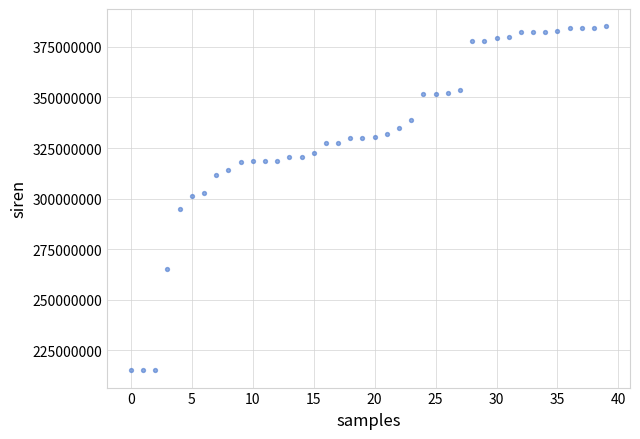

What is the range of Y values (max minus min)?

170102024